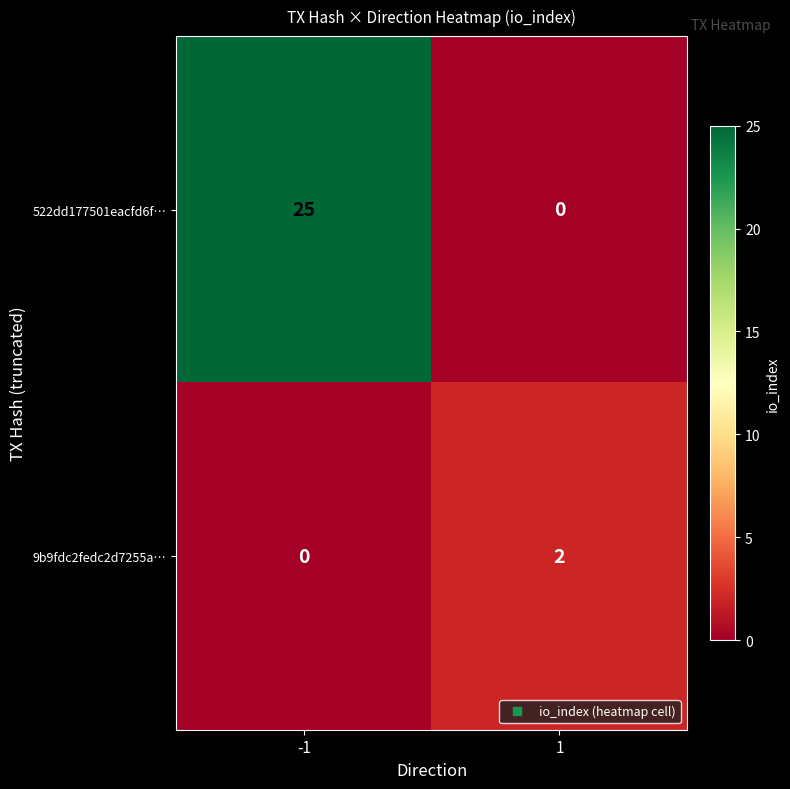

What is the sum of the 522dd177501eacfd6f… values at 1 and -1?

25